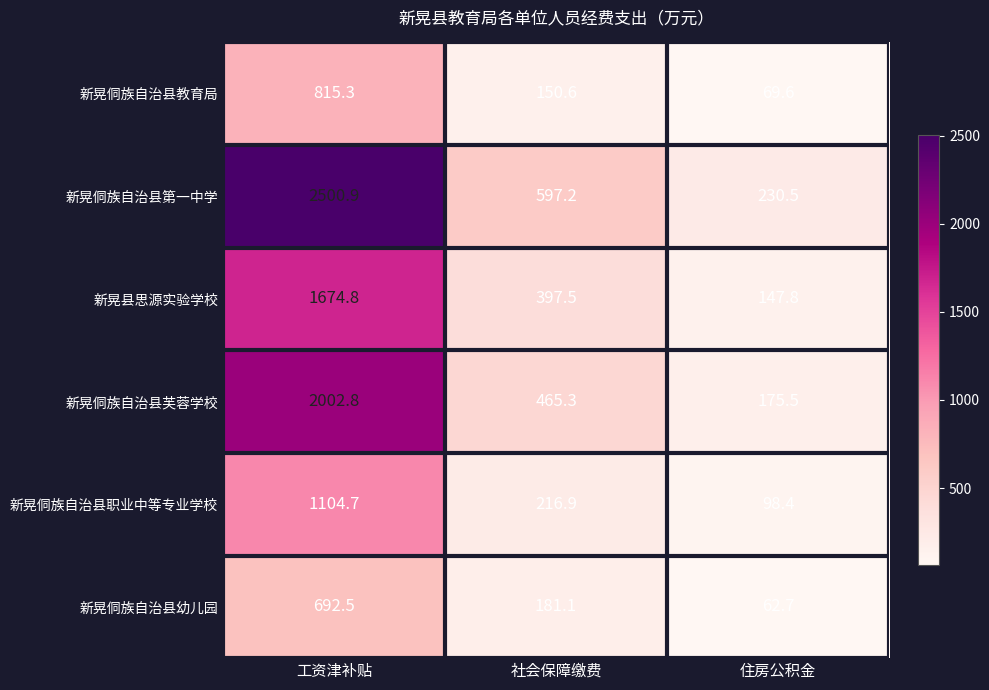

Reading left to right, list all the values displayed in this chart.

新晃侗族自治县教育局: 工资津补贴=815.3	社会保障缴费=150.6	住房公积金=69.6
新晃侗族自治县第一中学: 工资津补贴=2500.9	社会保障缴费=597.2	住房公积金=230.5
新晃县思源实验学校: 工资津补贴=1674.8	社会保障缴费=397.5	住房公积金=147.8
新晃侗族自治县芙蓉学校: 工资津补贴=2002.8	社会保障缴费=465.3	住房公积金=175.5
新晃侗族自治县职业中等专业学校: 工资津补贴=1104.7	社会保障缴费=216.9	住房公积金=98.4
新晃侗族自治县幼儿园: 工资津补贴=692.5	社会保障缴费=181.1	住房公积金=62.7